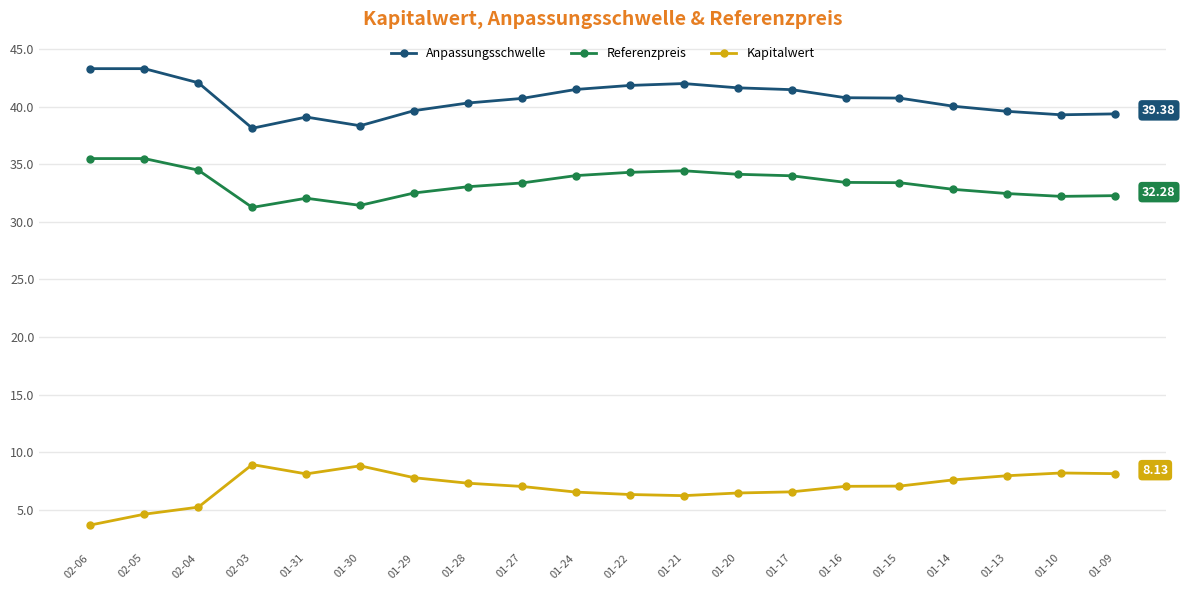

What is the label of the 5th point from the left?

01-31